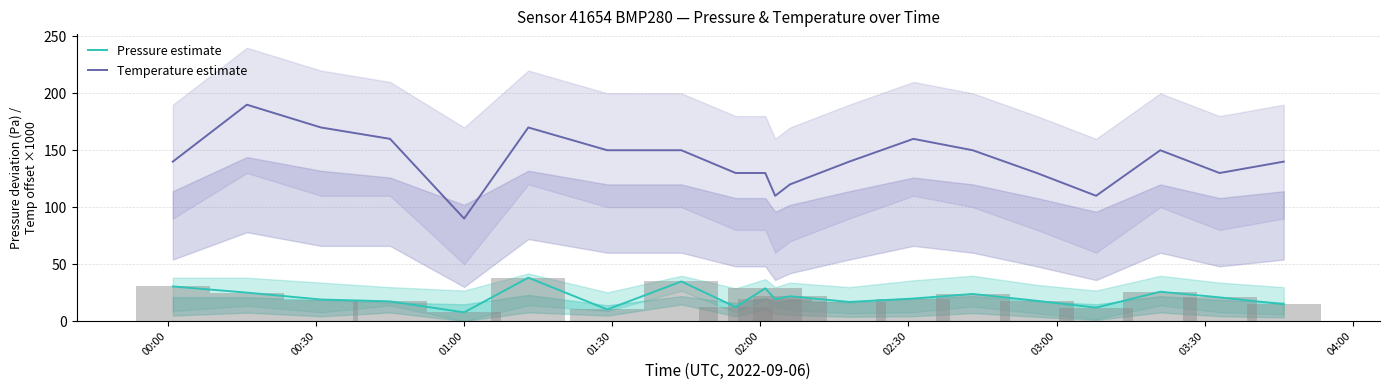

What is the maximum value for Temperature estimate?

190.0